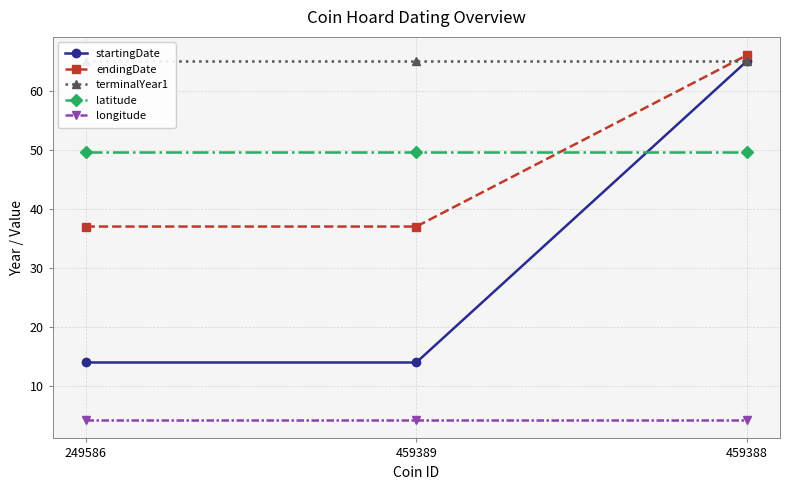

Is the value of longitude at 249586 greater than the value of terminalYear1 at 249586?

No